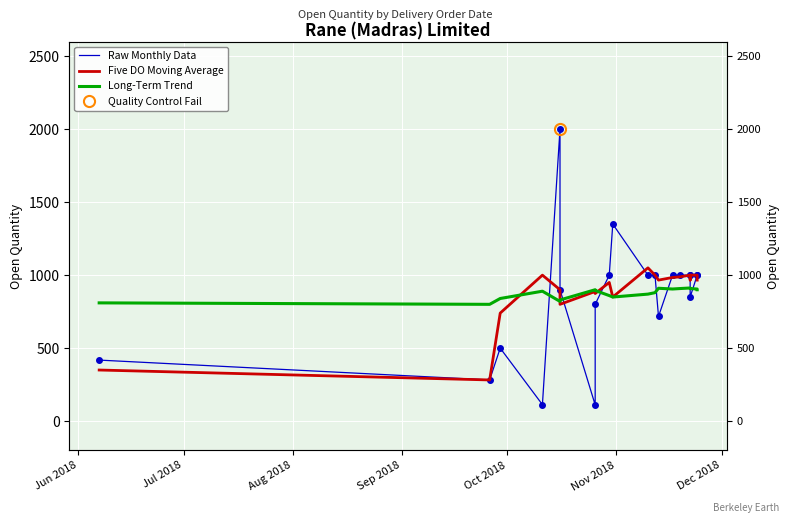

Is this an area chart (filled region under the line)?

No